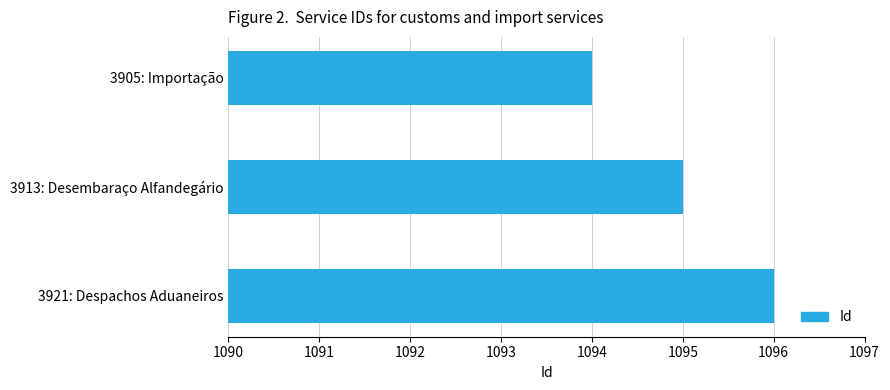

What is the difference between the maximum and minimum values?

2